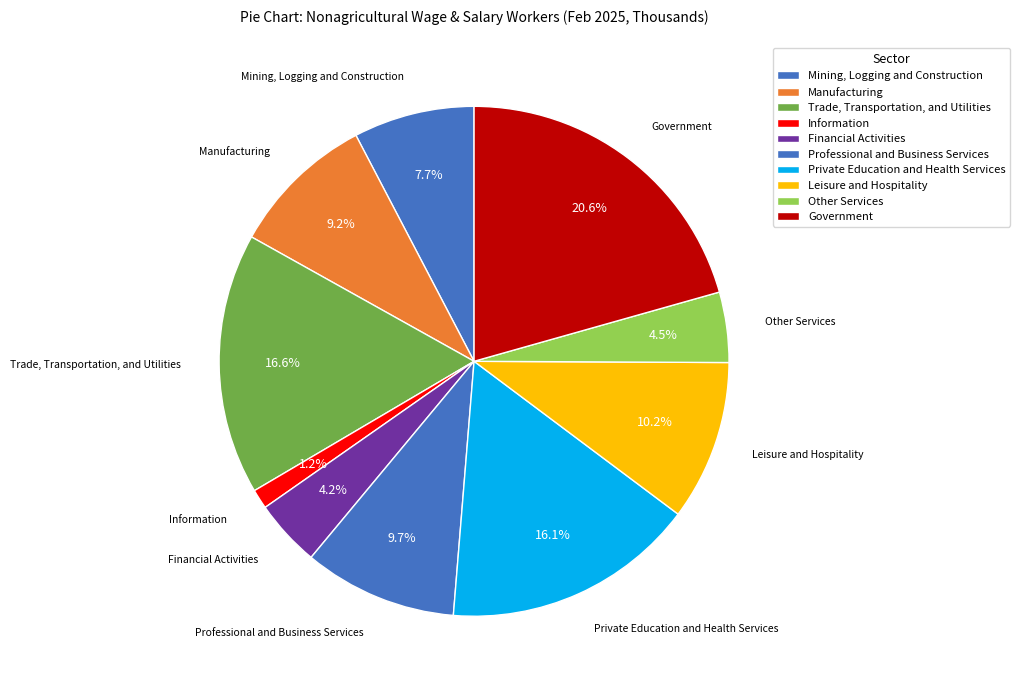

What percentage is the Mining, Logging and Construction slice, to the nearest percent?

8%